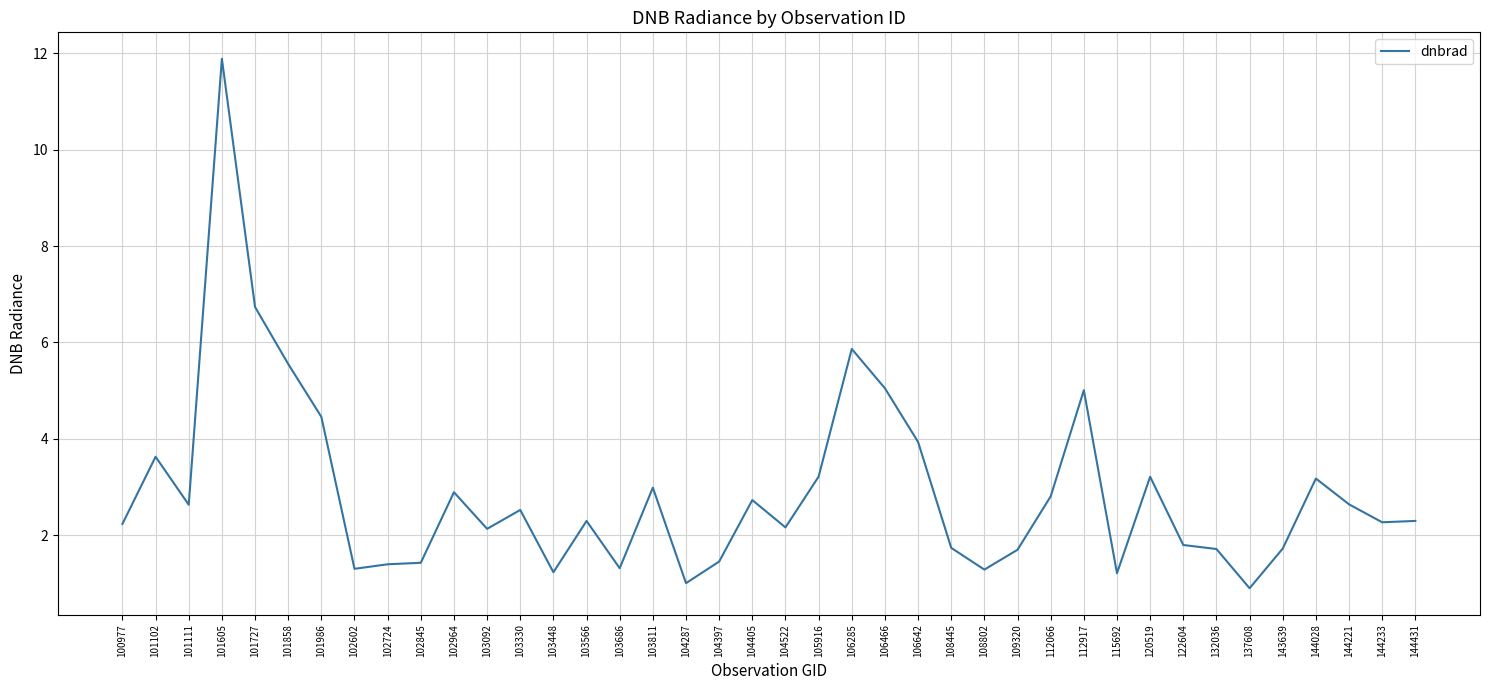

What is the average value?

2.9